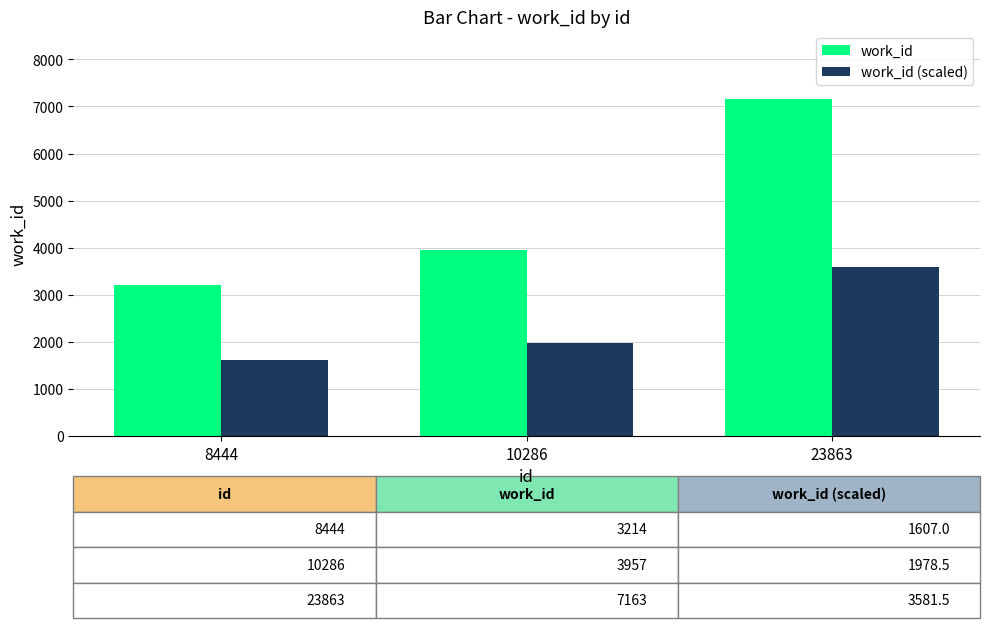

How many work_id values are between 3214 and 7163?

3